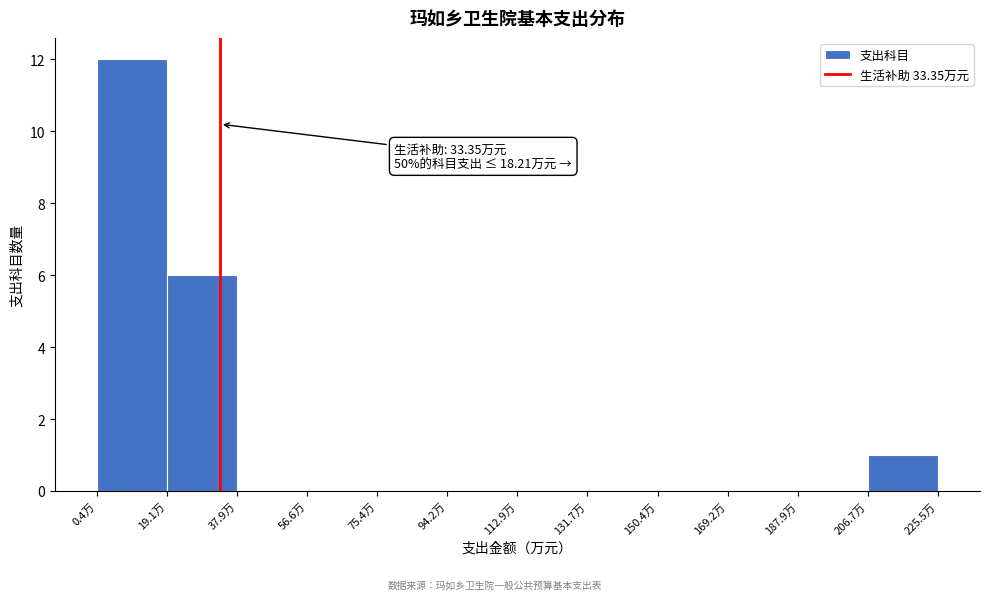

Over which range of the x-axis is the bar tallest?

0 to 20